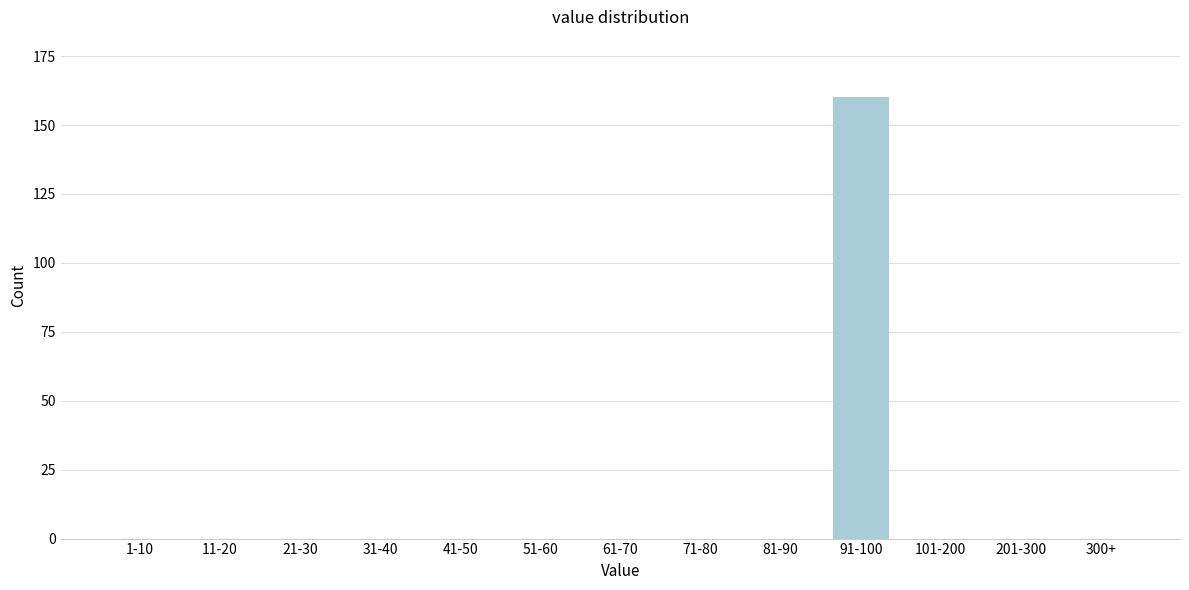

Reading right to left, what are all the values shown in this chart?

300+=0	201-300=0	101-200=0	91-100=160	81-90=0	71-80=0	61-70=0	51-60=0	41-50=0	31-40=0	21-30=0	11-20=0	1-10=0